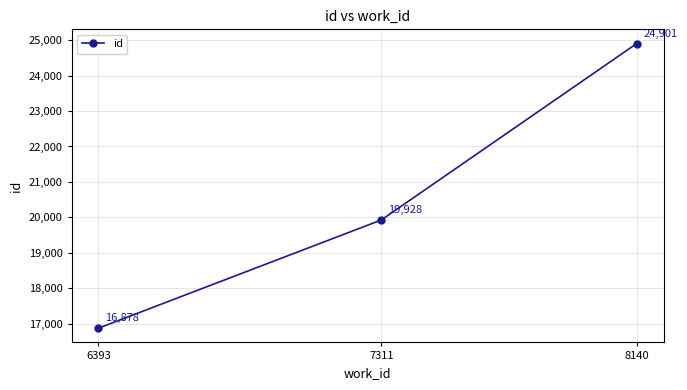

What is the minimum value shown in the chart?

16878